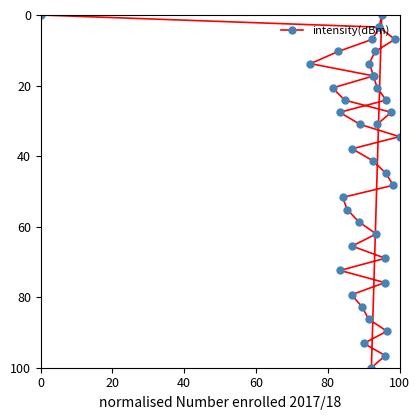

Reading left to right, extract all data points from this chart.

0.0	13.8	20.7	10.3	27.6	72.4	51.7	24.1	55.2	79.3	65.5	37.9	58.6	31.0	82.8	93.1	86.2	13.8	100.0	6.9	41.4	17.2	17.2	10.3	62.1	31.0	20.7	3.4	3.4	0.0	75.9	69.0	96.6	44.8	24.1	89.7	27.6	48.3	6.9	34.5